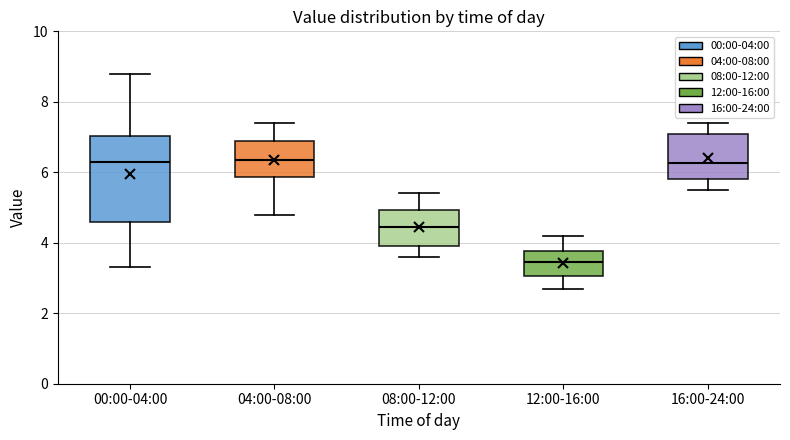

Comparing the boxes themselves (not the whiskers), which one is the tallest?

00:00-04:00